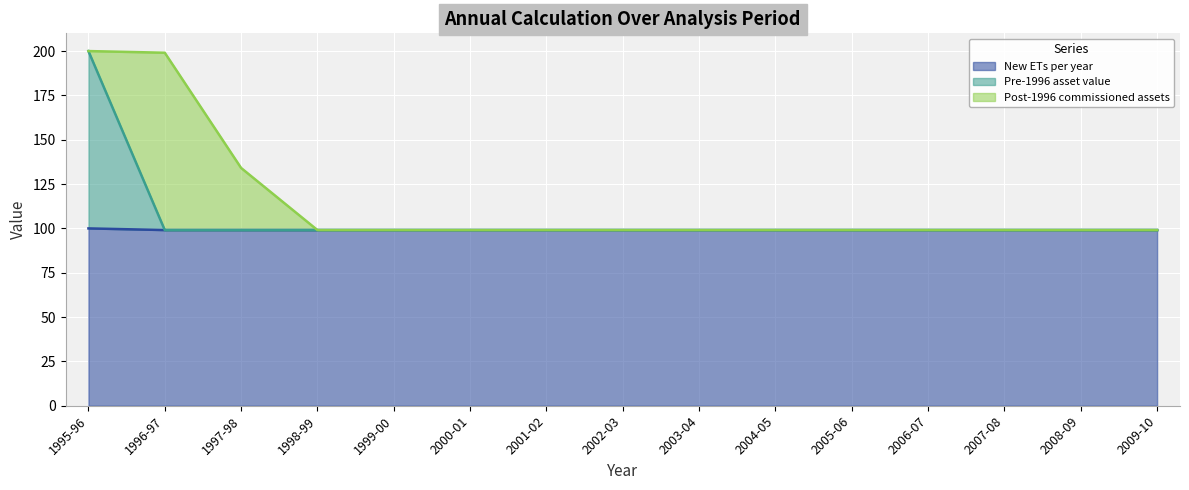

What are all the series names shown in the legend?

New ETs per year, Pre-1996 asset value, Post-1996 commissioned assets